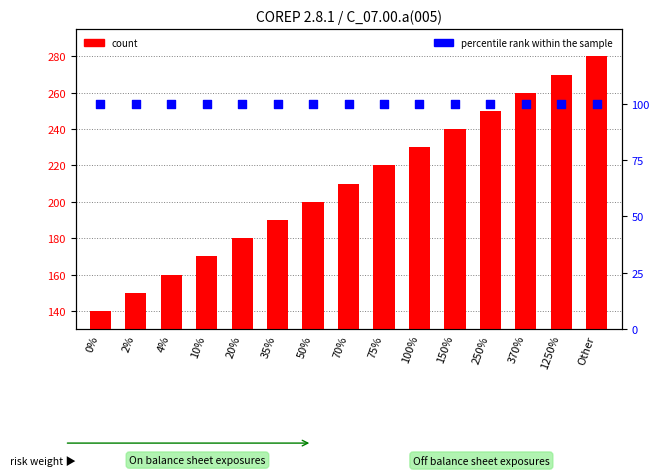

Is the value of percentile rank within the sample at 75% greater than the value of count at 370%?

No